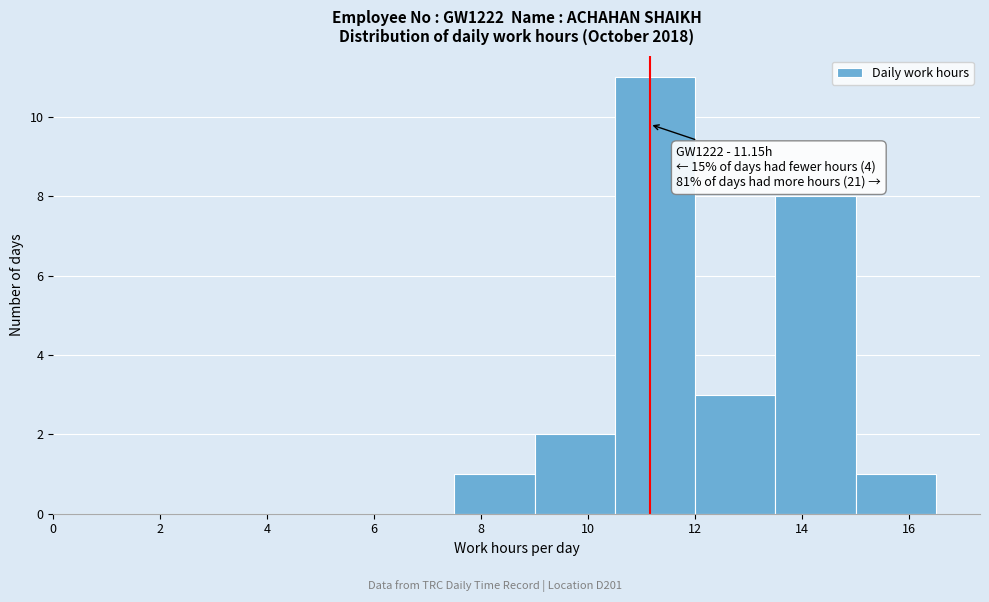

Over which range of the x-axis is the bar tallest?

10.5 to 12.0